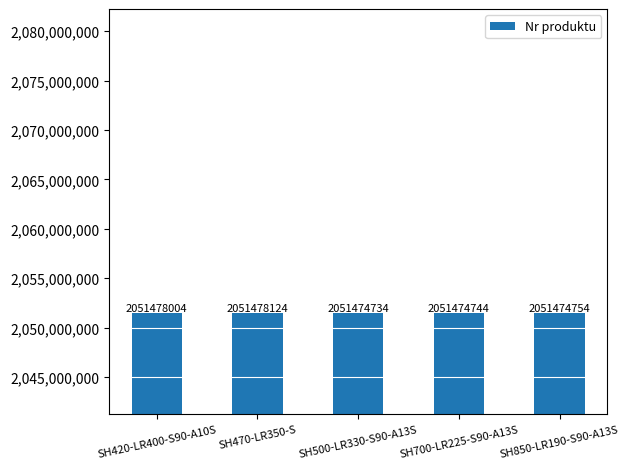

How many categories are shown in the chart?

5